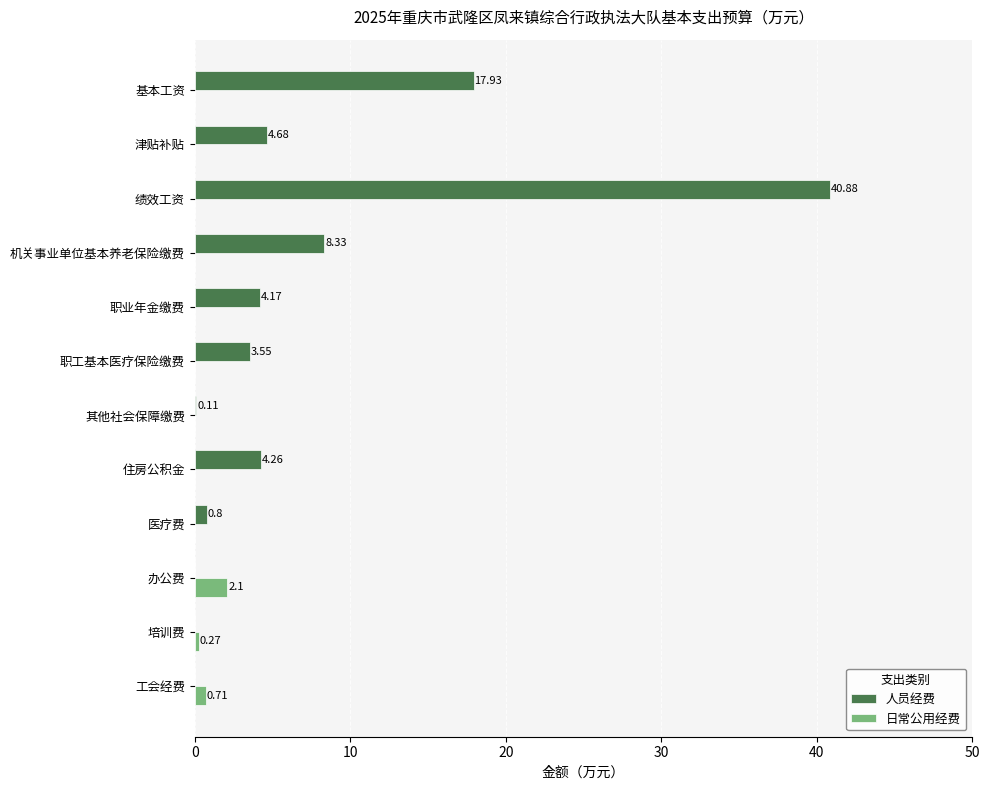

At which label is 日常公用经费 closest to 1?

工会经费